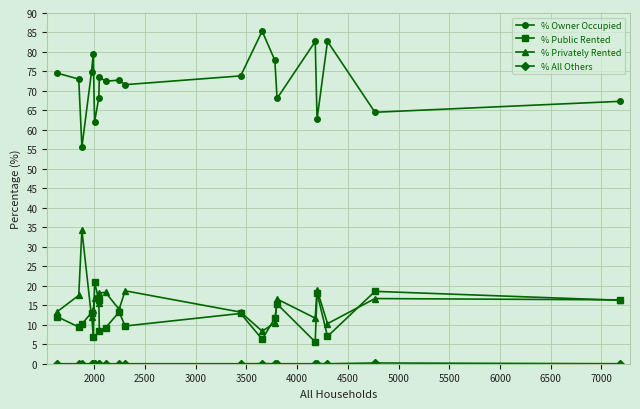

True or false: % Privately Rented has more than 0 points higher than both neighbors.

True